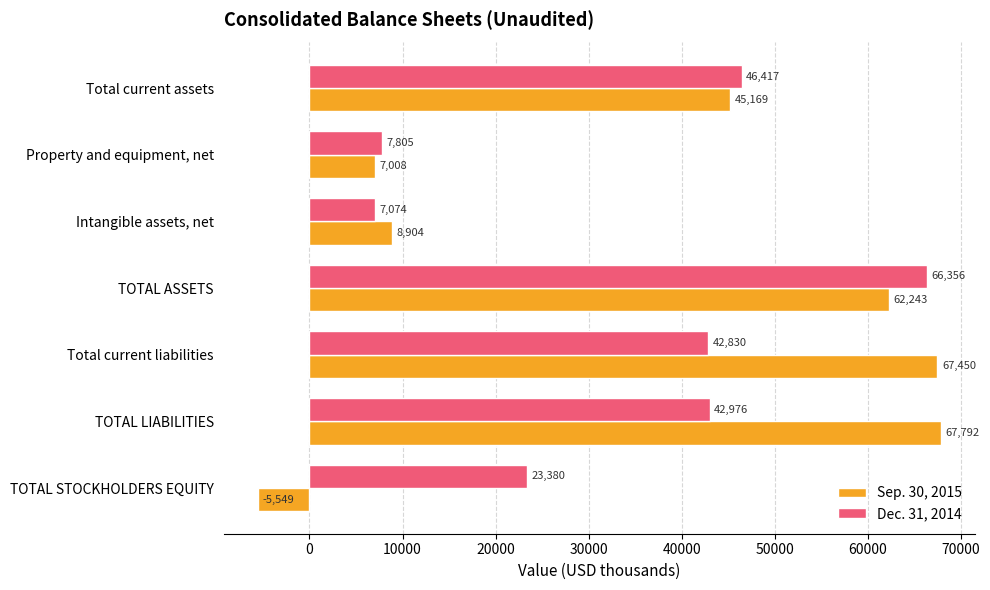

Rank the series by their average value, from highest to lowest.

Sep. 30, 2015, Dec. 31, 2014